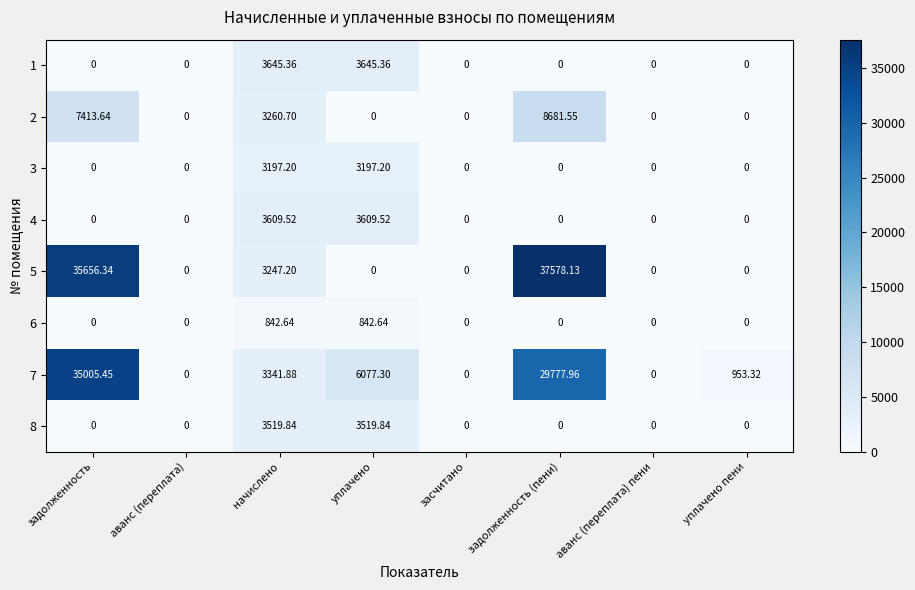

Count the number of categories in the chart.

8